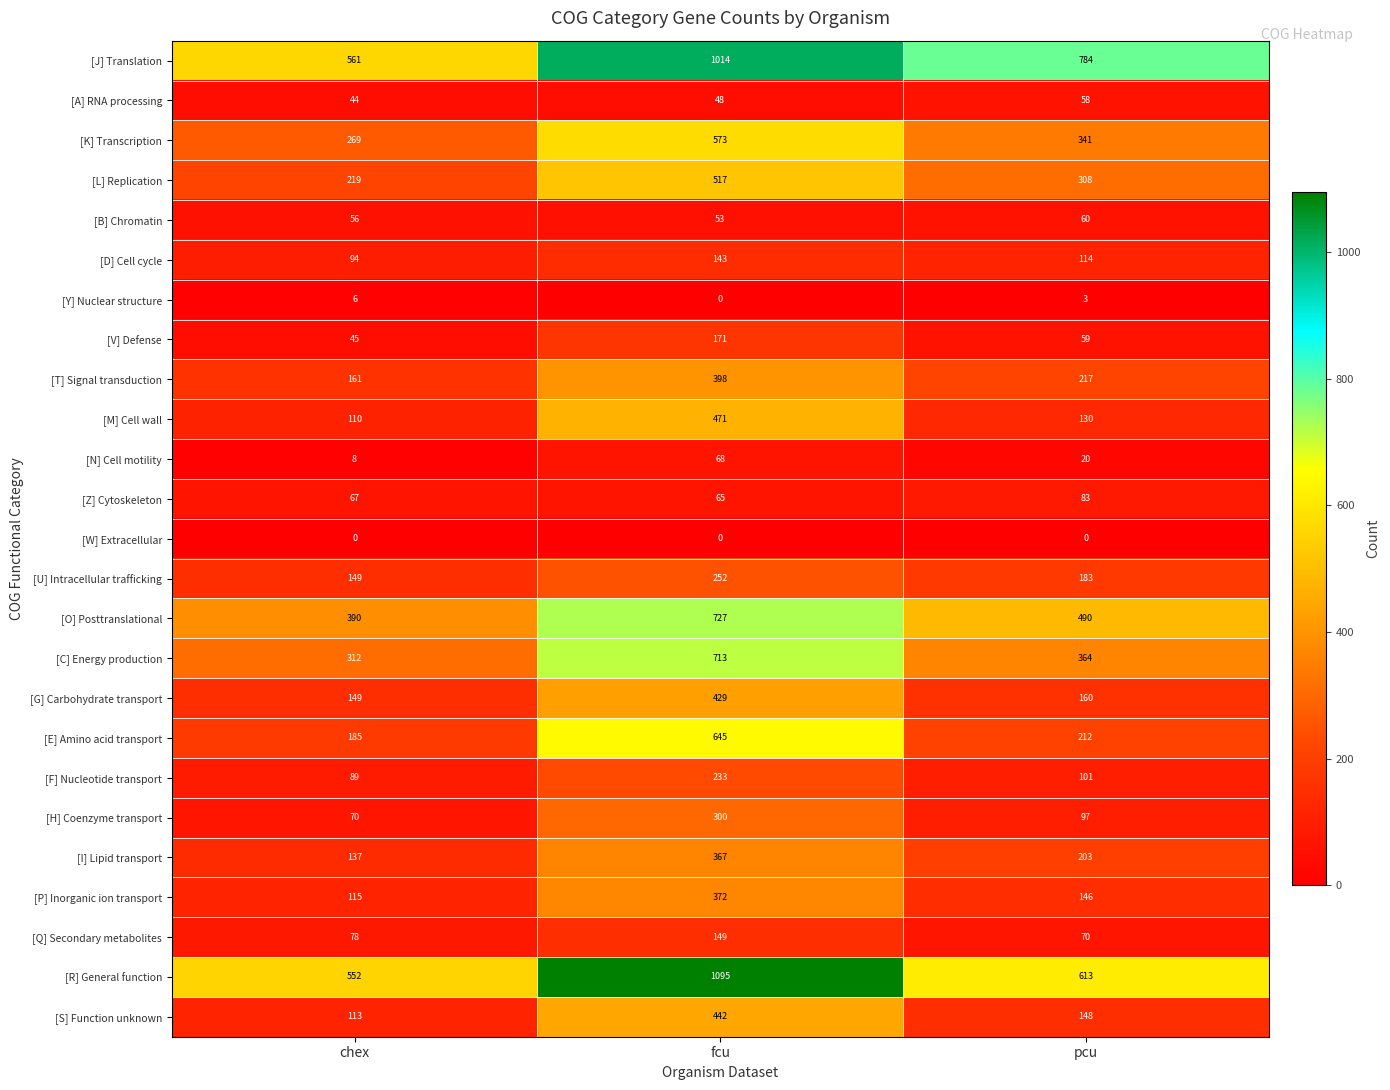

Which category has the highest value across all series?

fcu